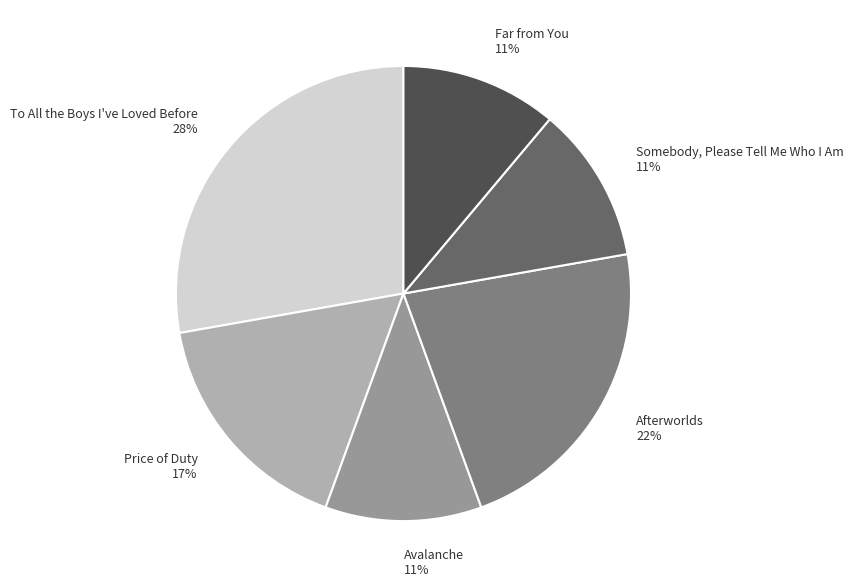

How many slices are in this pie chart?

6